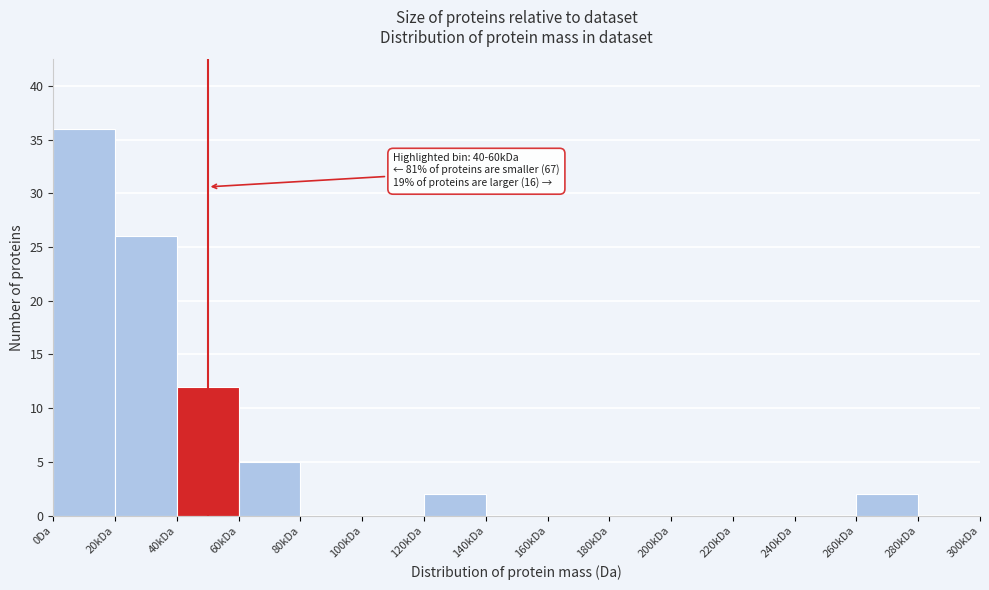

Reading left to right, extract all data points from this chart.

0Da=36	20kDa=26	40kDa=12	60kDa=5	80kDa=0	100kDa=0	120kDa=2	140kDa=0	160kDa=0	180kDa=0	200kDa=0	220kDa=0	240kDa=0	260kDa=2	280kDa=0